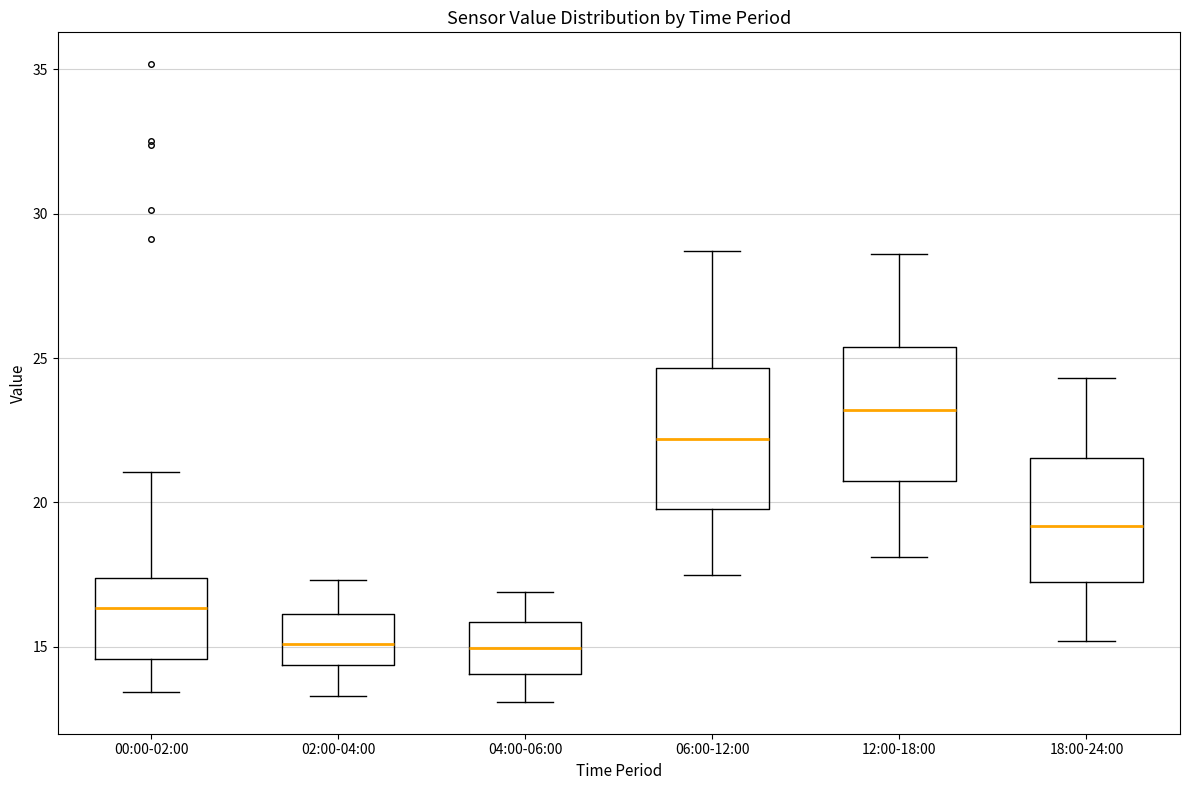

Reading left to right, read every box against the y-axis: the position of its median line, the range the box covers, and the ends of its whiskers. The values are not printed on the chart, so give them approximately, as read against the axis.

00:00-02:00: median 16.5, box 14.5 to 17.5, whiskers 13.5 to 21.0
02:00-04:00: median 15.0, box 14.5 to 16.0, whiskers 13.5 to 17.5
04:00-06:00: median 15.0, box 14.0 to 16.0, whiskers 13.0 to 17.0
06:00-12:00: median 22.0, box 20.0 to 24.5, whiskers 17.5 to 28.5
12:00-18:00: median 23.0, box 21.0 to 25.5, whiskers 18.0 to 28.5
18:00-24:00: median 19.0, box 17.5 to 21.5, whiskers 15.0 to 24.5